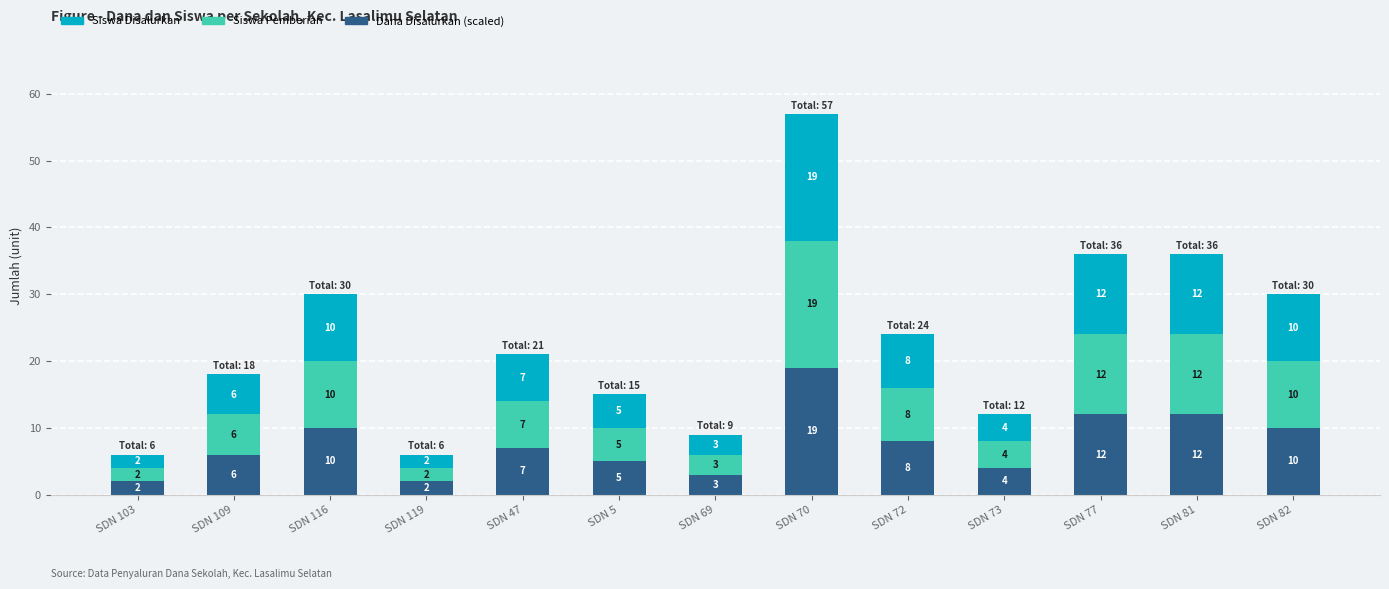

What is the minimum value for Siswa Disalurkan?

2